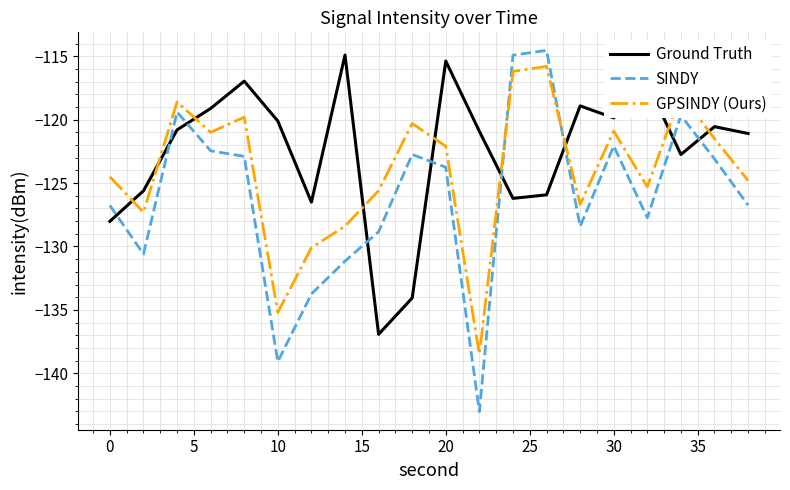

What is the difference between the maximum and minimum values in the Ground Truth series?

22.0